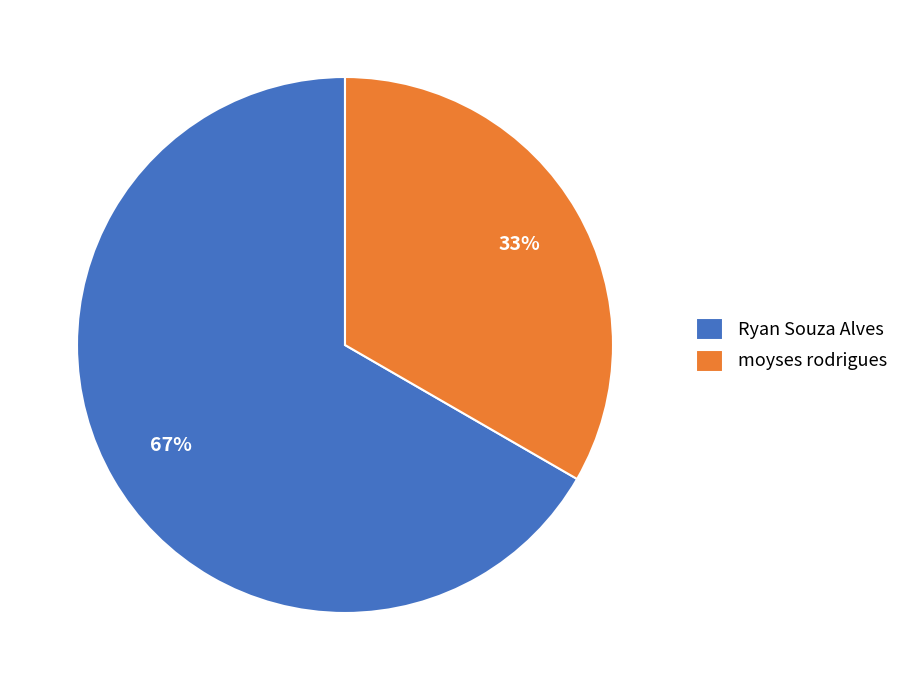

Which has a higher value, moyses rodrigues or Ryan Souza Alves?

Ryan Souza Alves